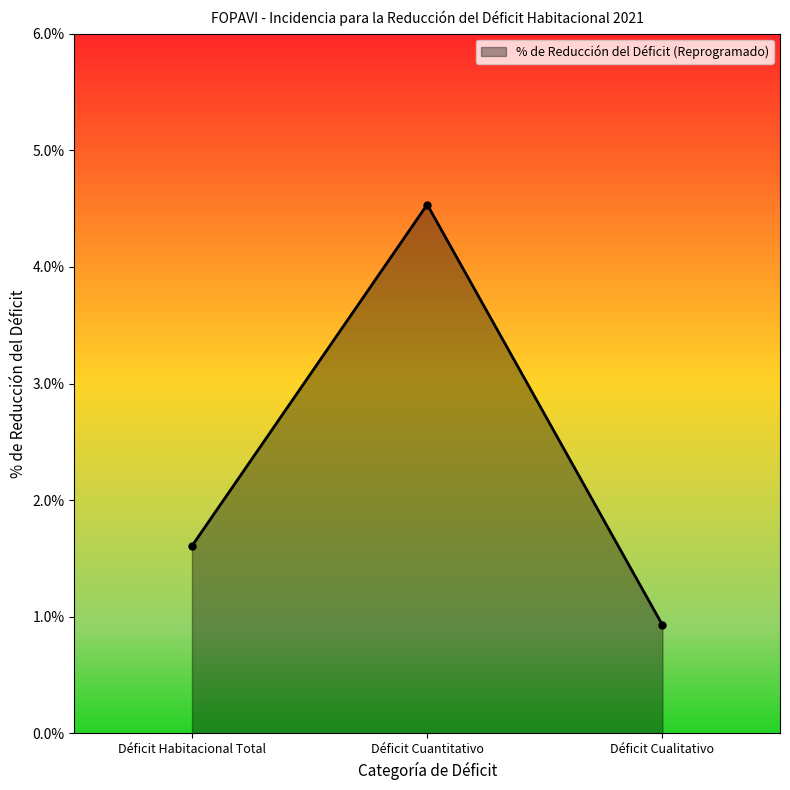

How many data points are above 1?

2